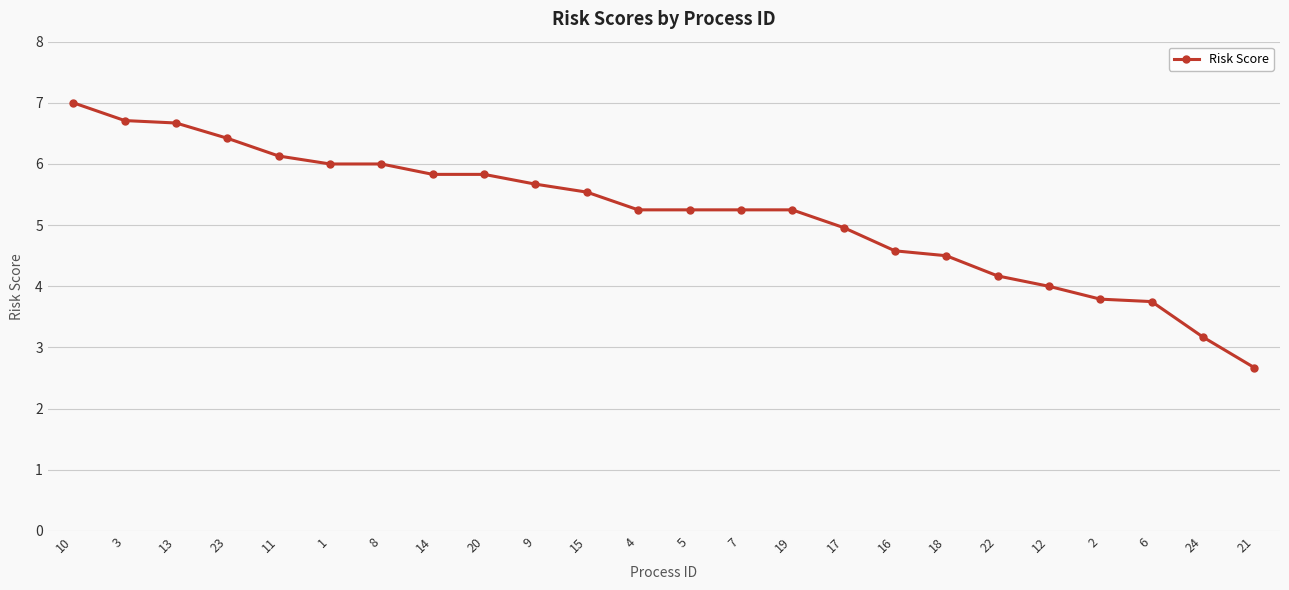

What is the greatest value displayed?

7.0